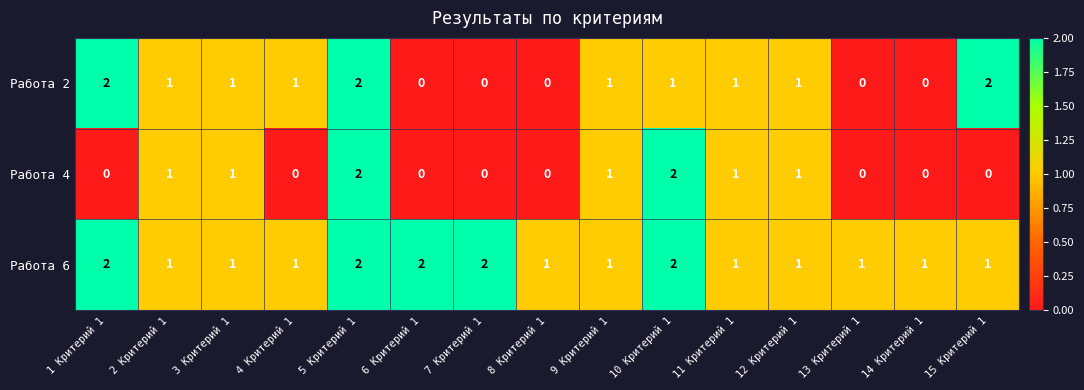

List the series in order of their overall mean, lowest first.

Работа 4, Работа 2, Работа 6